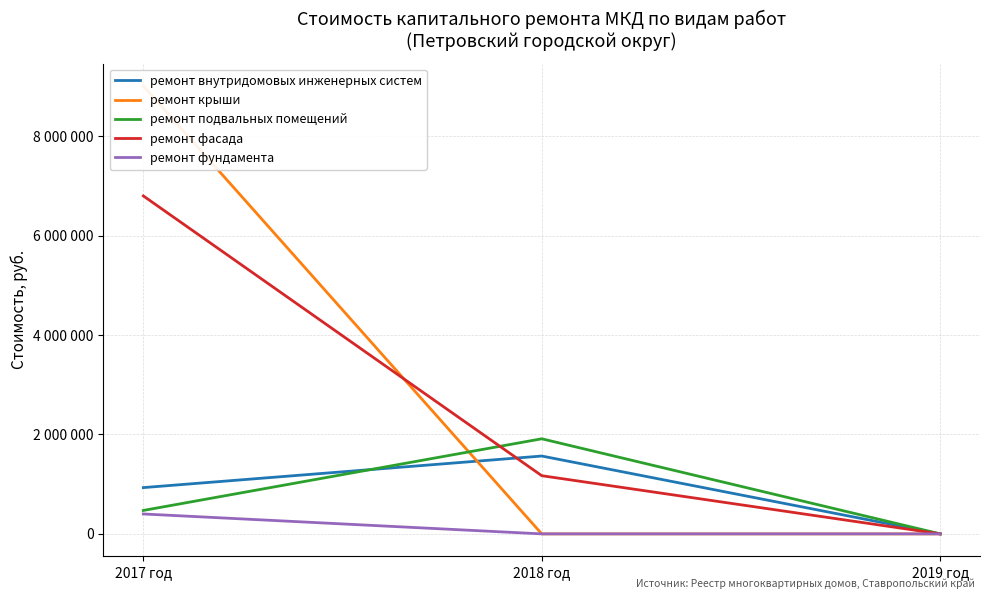

What are all the series names shown in the legend?

ремонт внутридомовых инженерных систем, ремонт крыши, ремонт подвальных помещений, ремонт фасада, ремонт фундамента